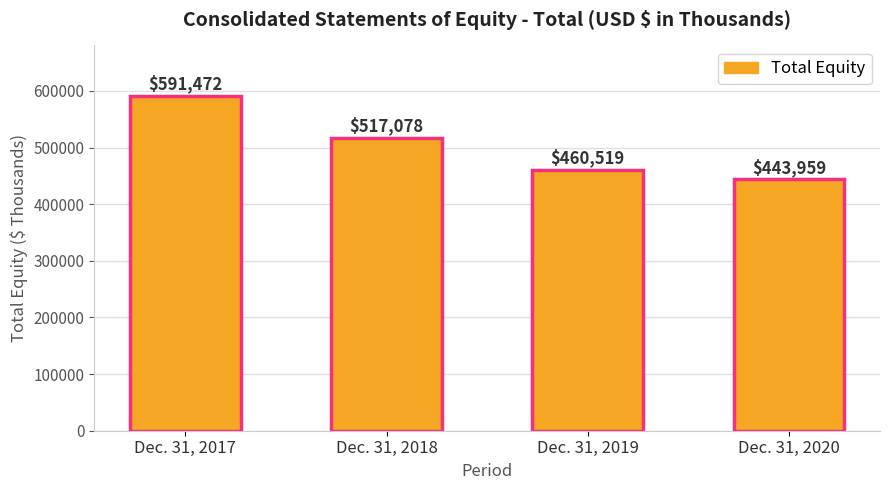

Which category has the lowest value across all series?

Dec. 31, 2020